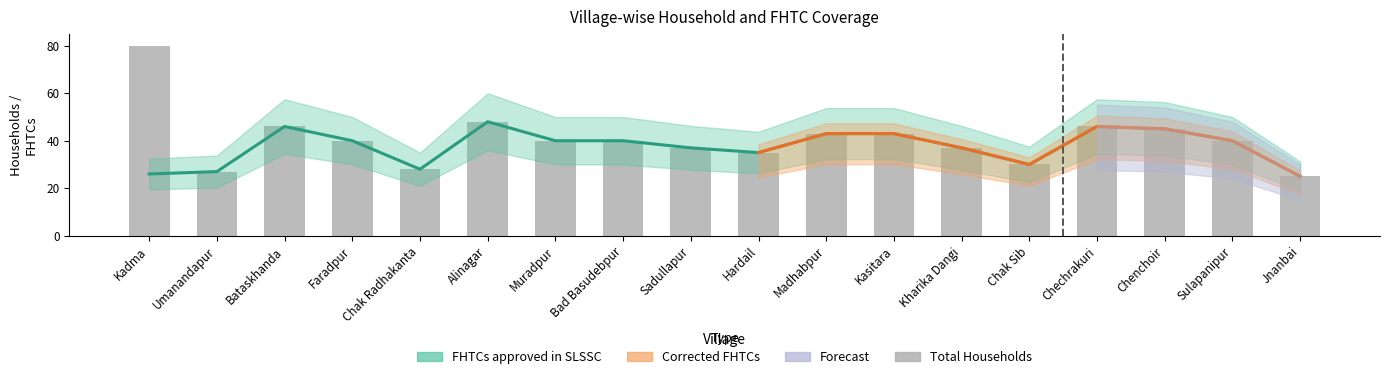

Which label corresponds to the largest value in the chart?

Kadma